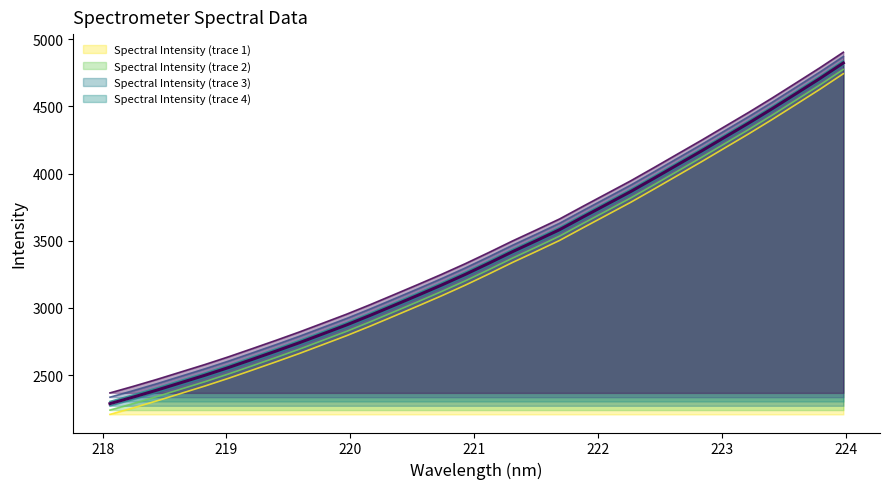

Does the chart display data point markers on the line(s)?

No